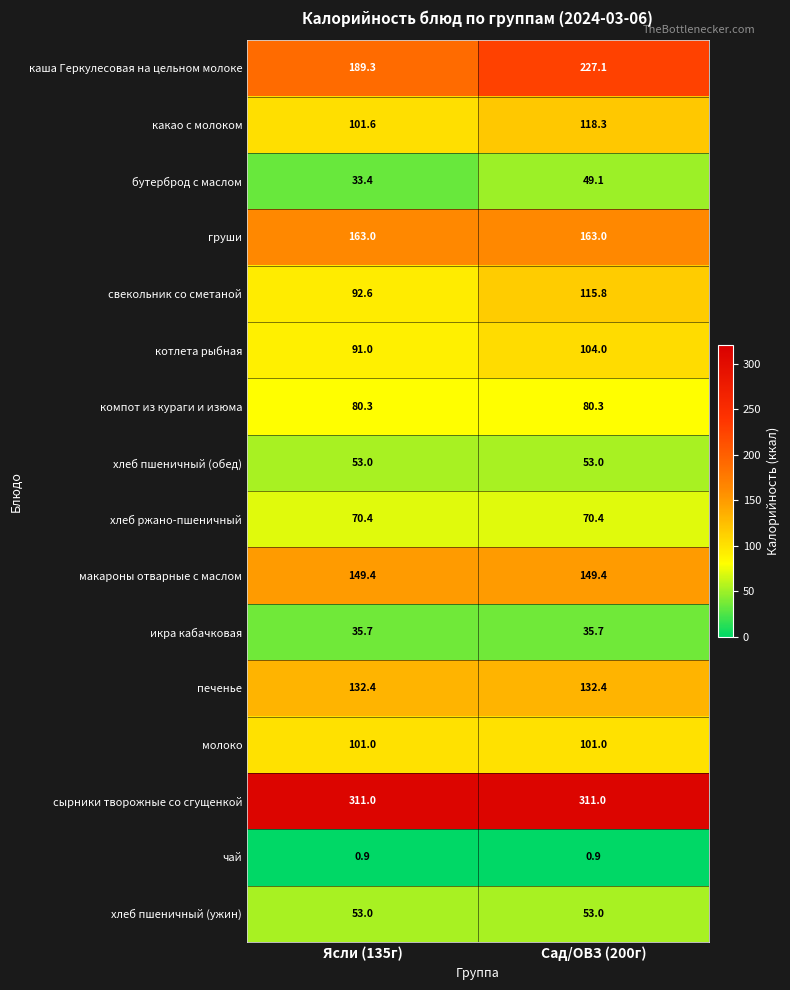

At which category is the sum across all series the highest?

Сад/ОВЗ (200г)